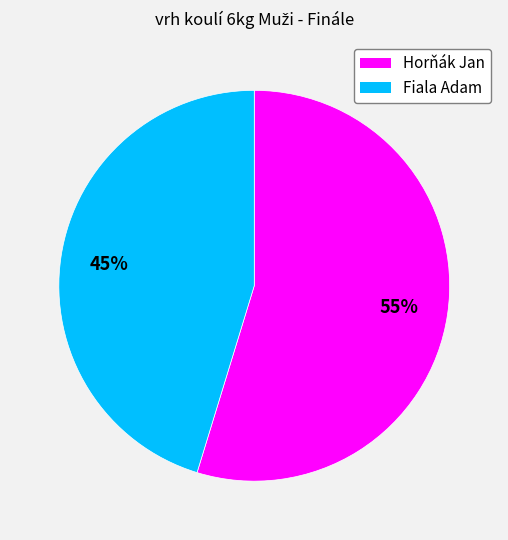

To the nearest percent, what is the average slice percentage?

50%